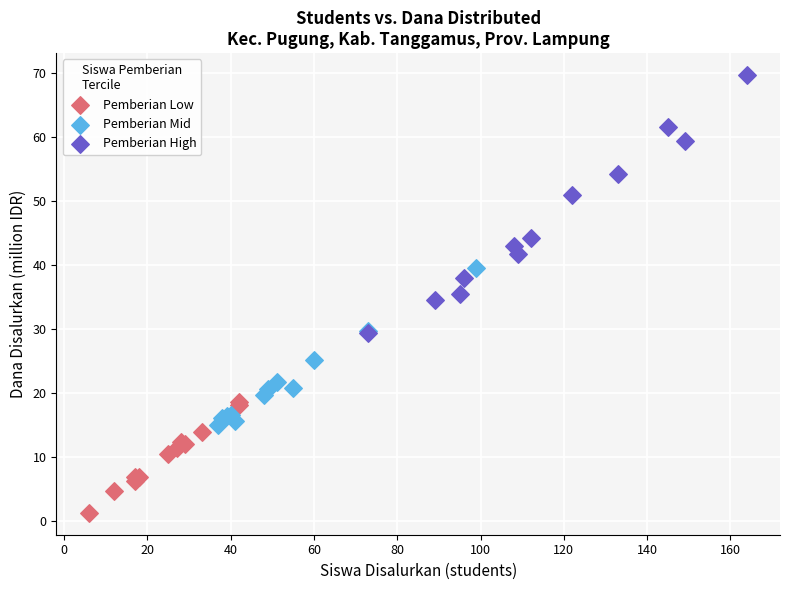

Which series reaches the minimum Y coordinate?

Pemberian Low